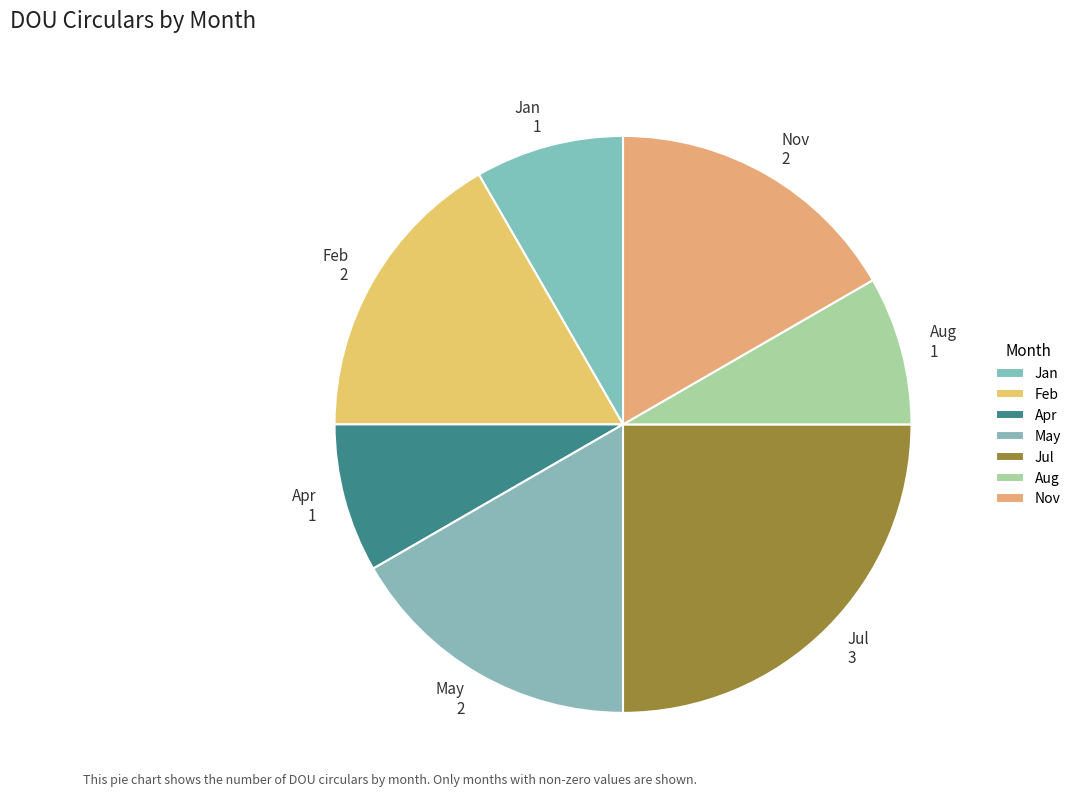

Is Feb the majority of the pie?

No